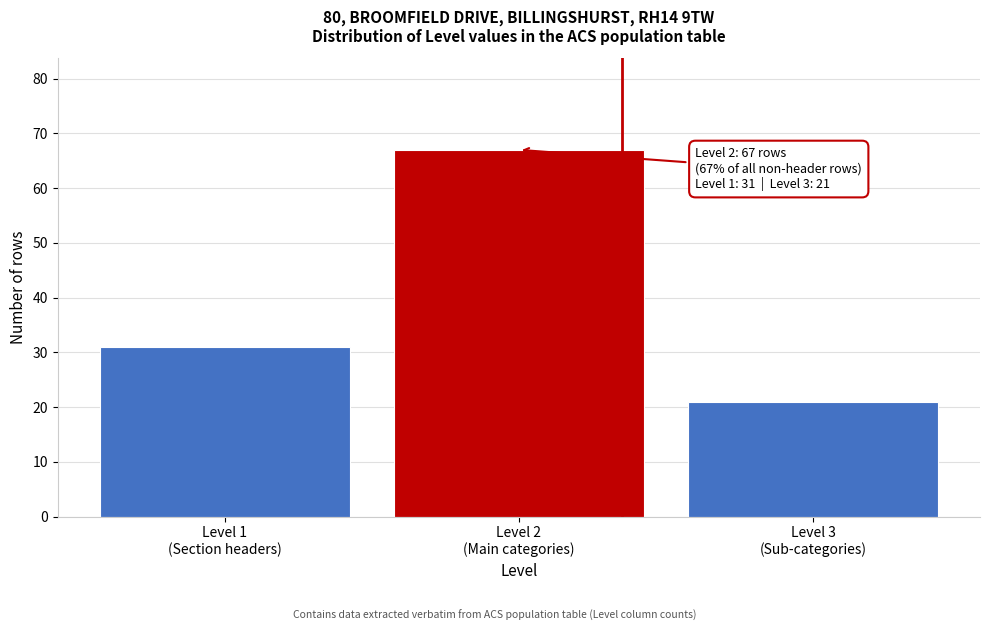

Reading left to right, transcribe all the data shown in this chart.

31	67	21